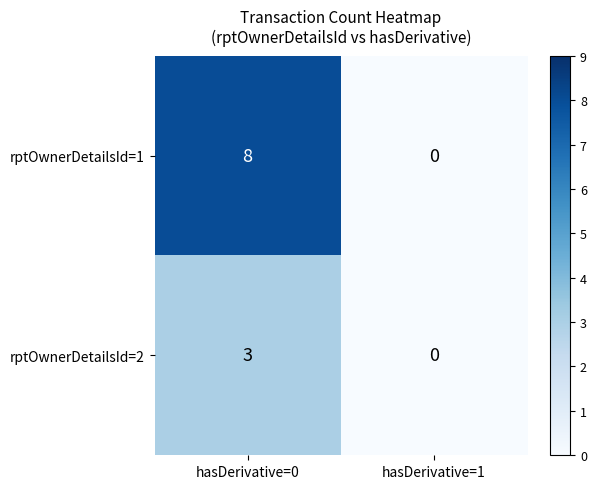

What is the sum of the rptOwnerDetailsId=2 values at hasDerivative=1 and hasDerivative=0?

3